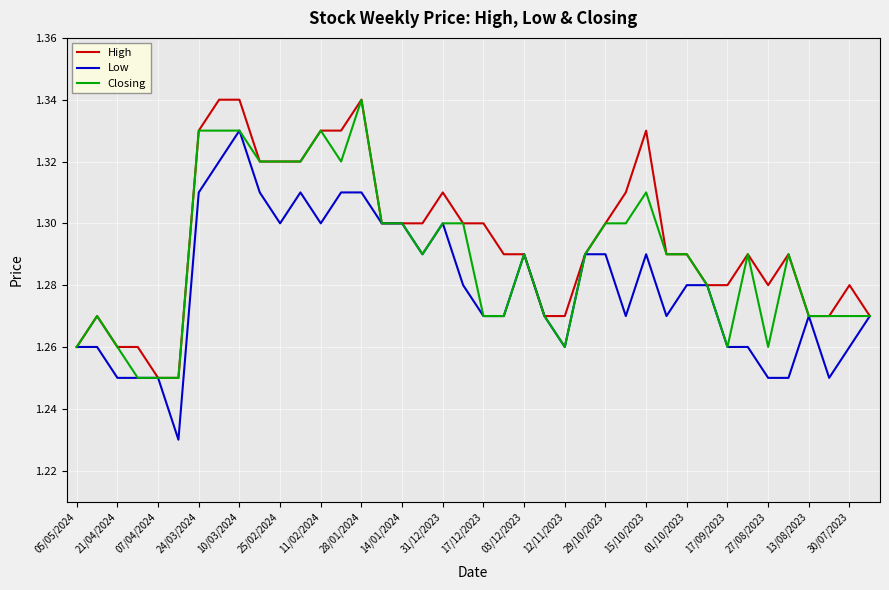

How many lines are shown in the chart?

3